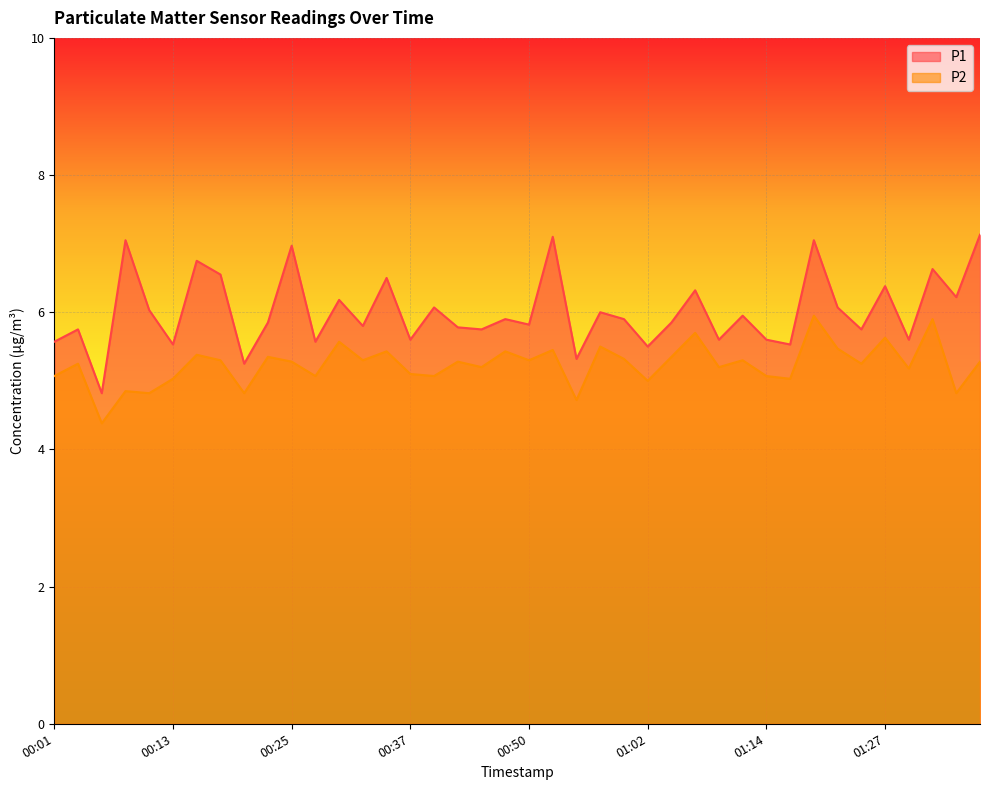

Reading left to right, what are all the values shown in this chart?

P1: 00:01=5.6	00:03=5.8	00:06=4.8	00:08=7.0	00:10=6.0	00:13=5.5	00:15=6.8	00:18=6.5	00:20=5.2	00:23=5.8	00:25=7.0	00:28=5.6	00:30=6.2	00:33=5.8	00:35=6.5	00:37=5.6	00:40=6.1	00:42=5.8	00:45=5.8	00:47=5.9	00:50=5.8	00:52=7.1	00:55=5.3	00:57=6.0	00:59=5.9	01:02=5.5	01:04=5.8	01:07=6.3	01:09=5.6	01:12=6.0	01:14=5.6	01:17=5.5	01:19=7.0	01:22=6.1	01:24=5.8	01:27=6.4	01:29=5.6	01:31=6.6	01:34=6.2	01:36=7.1
P2: 00:01=5.1	00:03=5.2	00:06=4.4	00:08=4.8	00:10=4.8	00:13=5.0	00:15=5.4	00:18=5.3	00:20=4.8	00:23=5.3	00:25=5.3	00:28=5.1	00:30=5.6	00:33=5.3	00:35=5.4	00:37=5.1	00:40=5.1	00:42=5.3	00:45=5.2	00:47=5.4	00:50=5.3	00:52=5.5	00:55=4.7	00:57=5.5	00:59=5.3	01:02=5.0	01:04=5.3	01:07=5.7	01:09=5.2	01:12=5.3	01:14=5.1	01:17=5.0	01:19=6.0	01:22=5.5	01:24=5.2	01:27=5.6	01:29=5.2	01:31=5.9	01:34=4.8	01:36=5.3